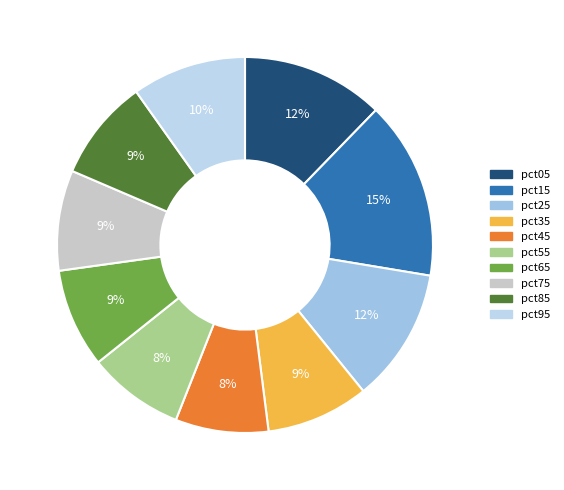

What is the largest slice in the pie chart?

pct15